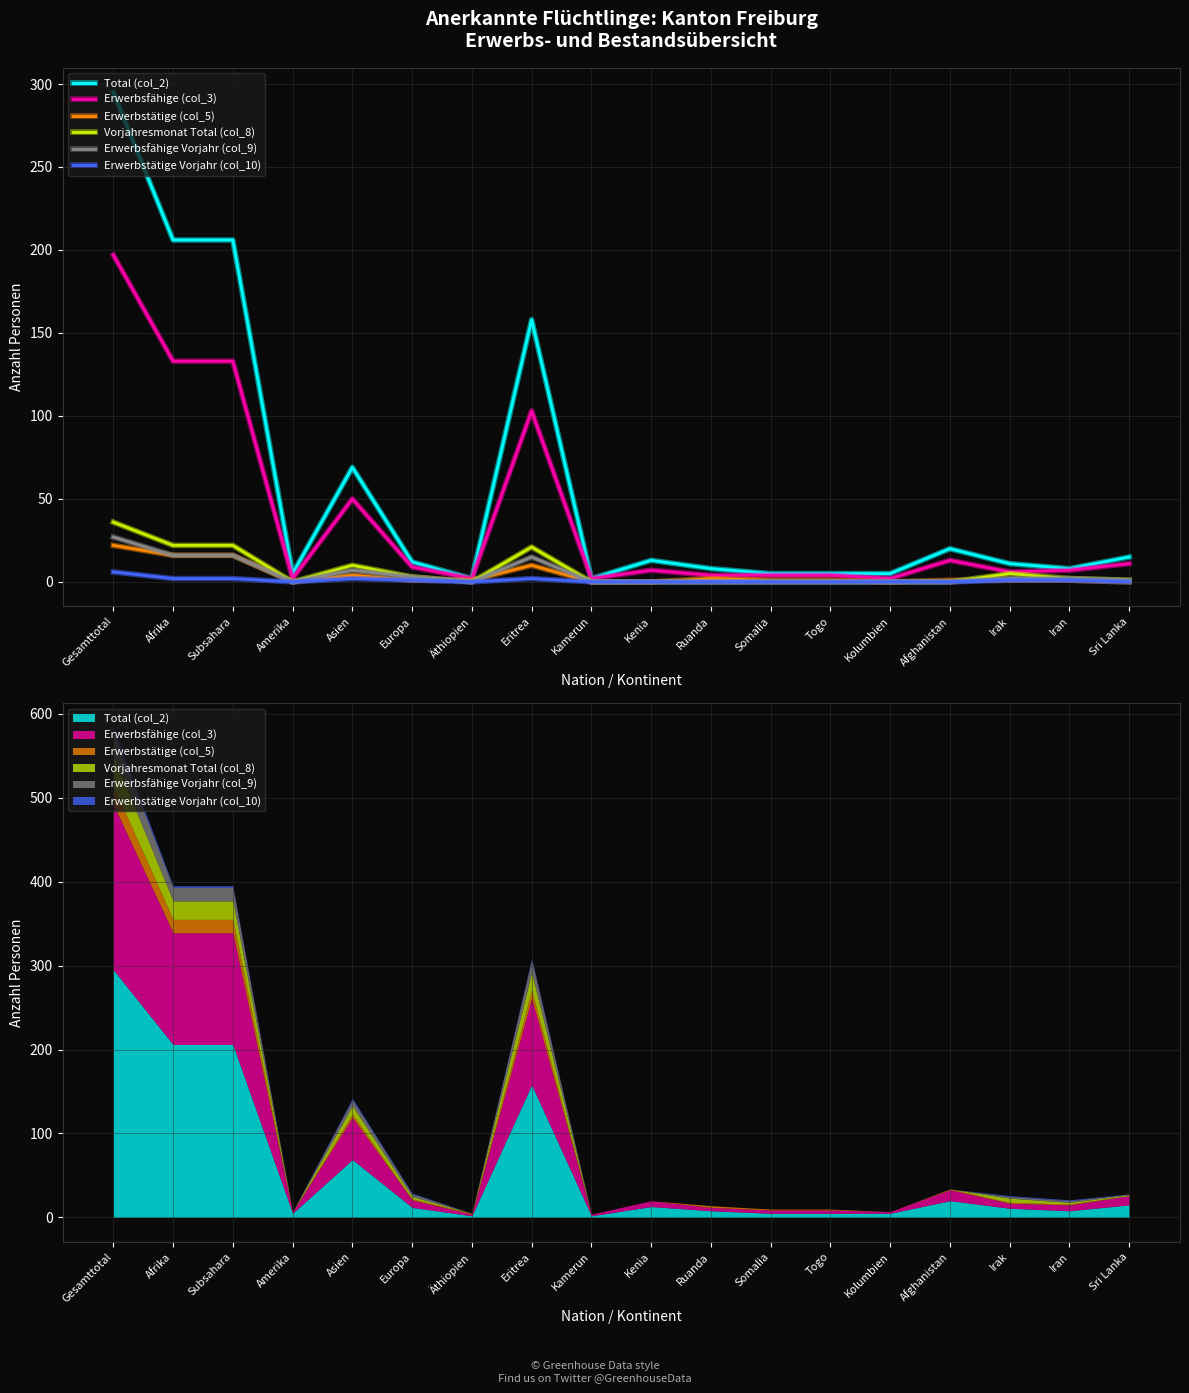

Reading left to right, transcribe all the data shown in this chart.

Total (col_2): Gesamttotal=295	Afrika=206	Subsahara=206	Amerika=5	Asien=69	Europa=12	Äthiopien=2	Eritrea=158	Kamerun=2	Kenia=13	Ruanda=8	Somalia=5	Togo=5	Kolumbien=5	Afghanistan=20	Irak=11	Iran=8	Sri Lanka=15
Erwerbsfähige (col_3): Gesamttotal=197	Afrika=133	Subsahara=133	Amerika=2	Asien=50	Europa=9	Äthiopien=2	Eritrea=103	Kamerun=2	Kenia=7	Ruanda=4	Somalia=4	Togo=4	Kolumbien=2	Afghanistan=13	Irak=6	Iran=7	Sri Lanka=11
Erwerbstätige (col_5): Gesamttotal=22	Afrika=16	Subsahara=16	Amerika=0	Asien=4	Europa=1	Äthiopien=1	Eritrea=10	Kamerun=0	Kenia=0	Ruanda=2	Somalia=1	Togo=1	Kolumbien=0	Afghanistan=1	Irak=1	Iran=1	Sri Lanka=0
Vorjahresmonat Total (col_8): Gesamttotal=36	Afrika=22	Subsahara=22	Amerika=0	Asien=10	Europa=3	Äthiopien=0	Eritrea=21	Kamerun=0	Kenia=0	Ruanda=0	Somalia=0	Togo=0	Kolumbien=0	Afghanistan=0	Irak=5	Iran=2	Sri Lanka=1
Erwerbsfähige Vorjahr (col_9): Gesamttotal=27	Afrika=16	Subsahara=16	Amerika=0	Asien=7	Europa=3	Äthiopien=0	Eritrea=15	Kamerun=0	Kenia=0	Ruanda=0	Somalia=0	Togo=0	Kolumbien=0	Afghanistan=0	Irak=2	Iran=2	Sri Lanka=1
Erwerbstätige Vorjahr (col_10): Gesamttotal=6	Afrika=2	Subsahara=2	Amerika=0	Asien=2	Europa=1	Äthiopien=0	Eritrea=2	Kamerun=0	Kenia=0	Ruanda=0	Somalia=0	Togo=0	Kolumbien=0	Afghanistan=0	Irak=1	Iran=1	Sri Lanka=0